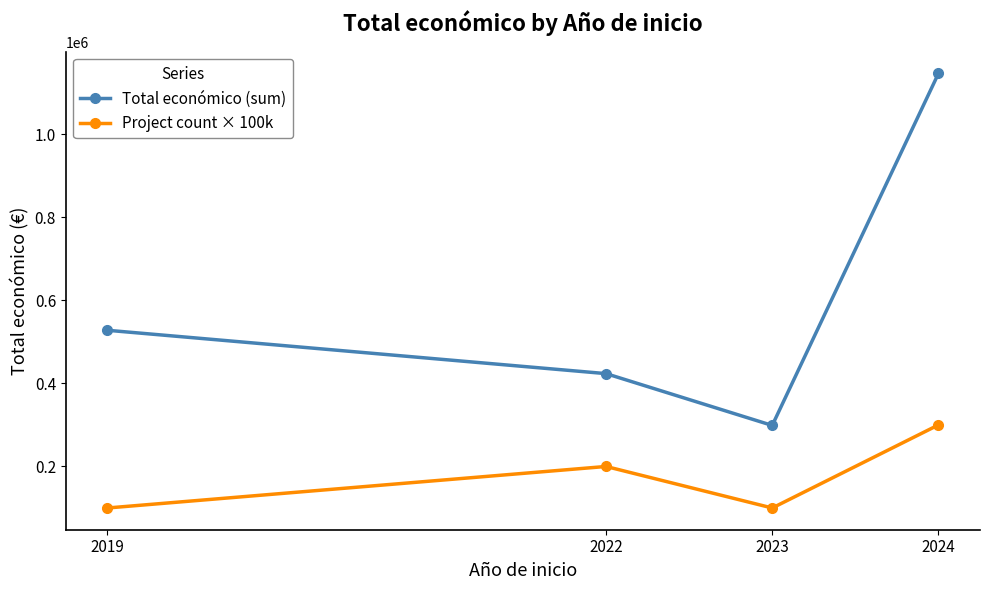

How many series are shown in this chart?

2